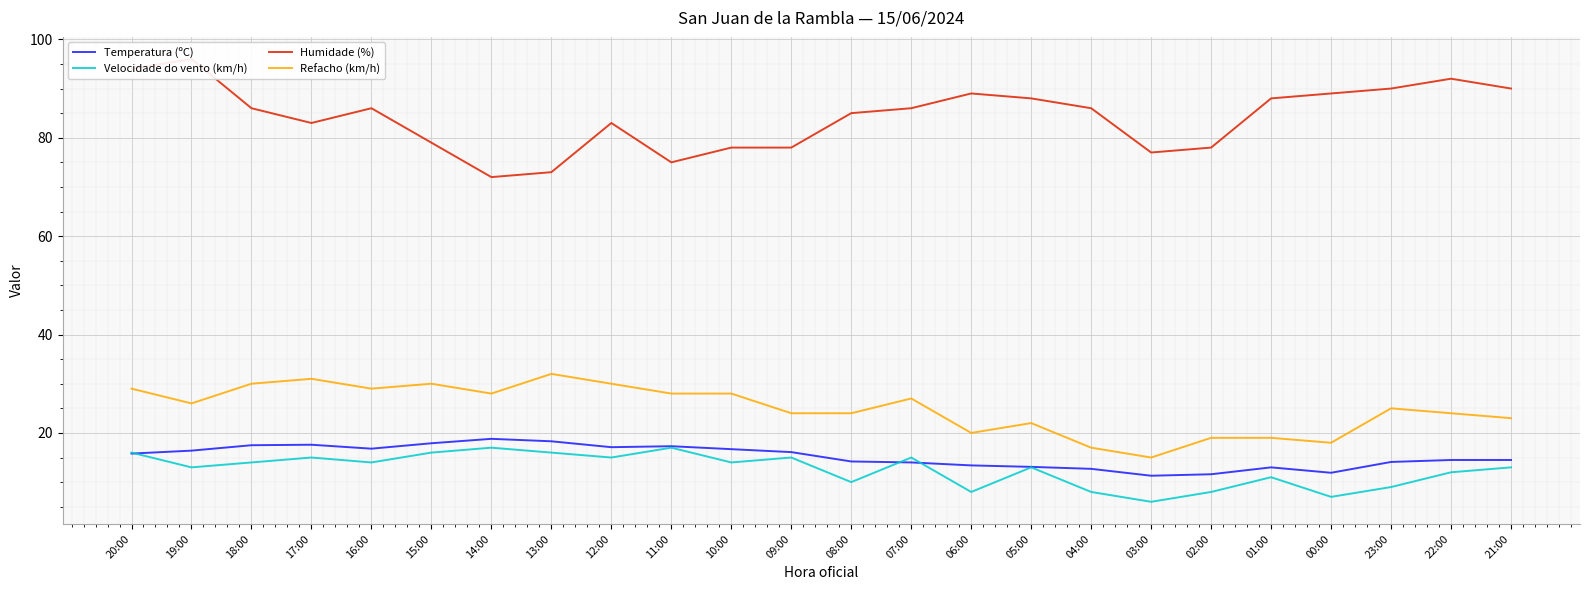

True or false: Temperatura (ºC) has more than 0 points higher than both neighbors.

True